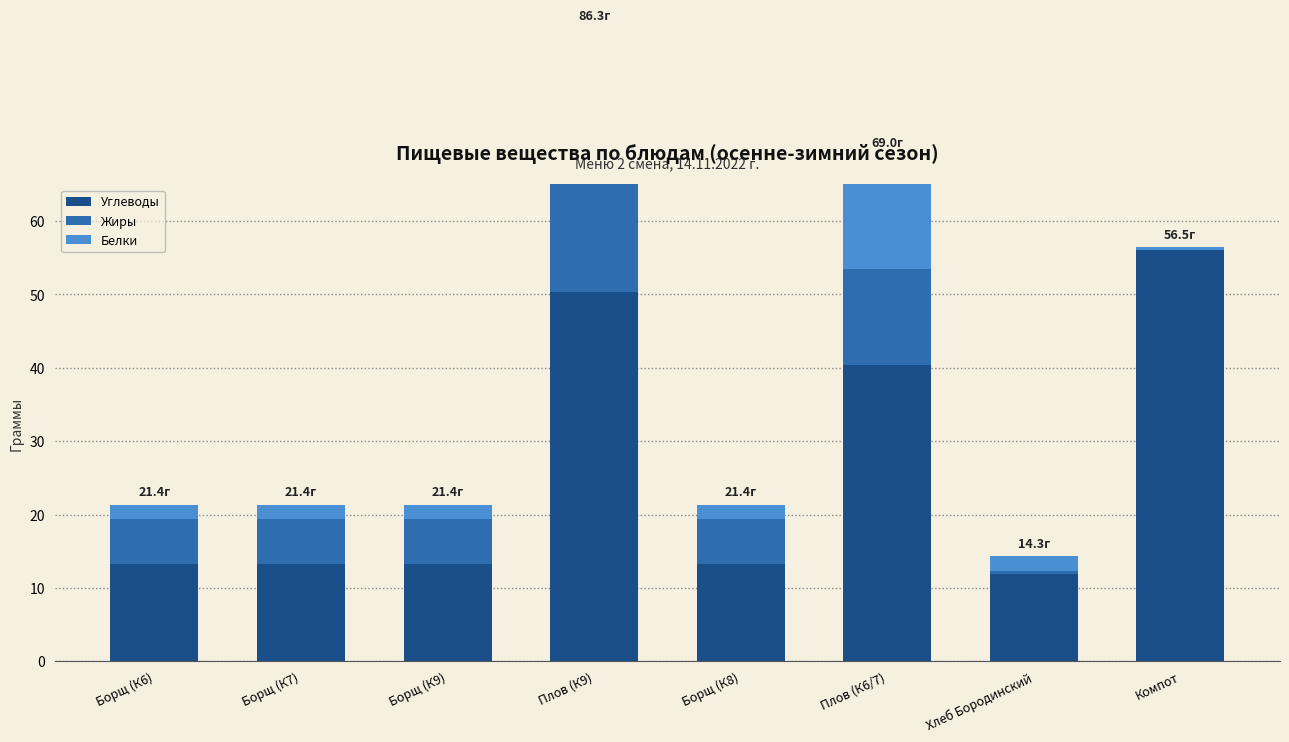

Which series changed the most between Борщ (К6) and Борщ (К8)?

Углеводы